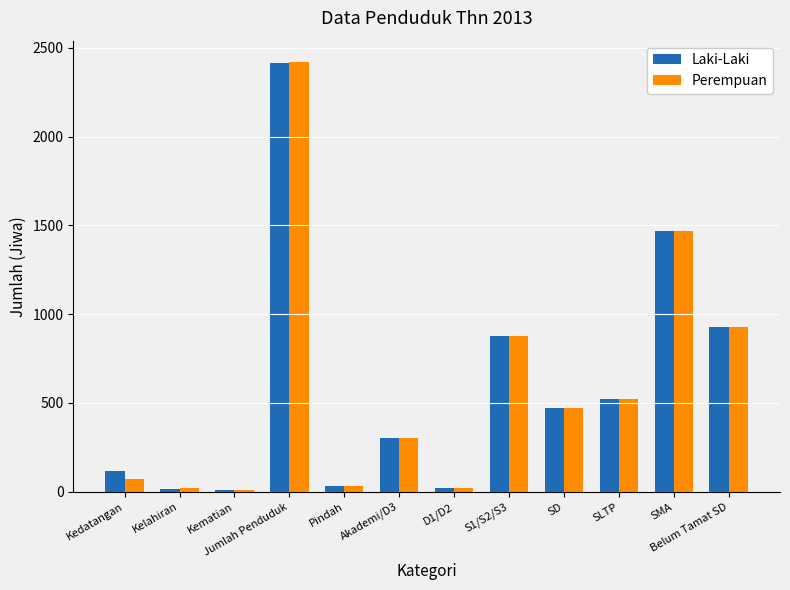

At which label does Perempuan reach its peak?

Jumlah Penduduk